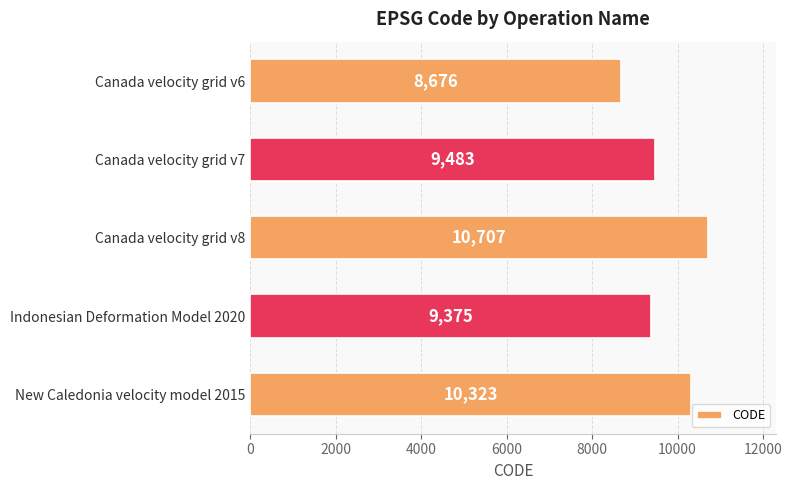

What is the difference between the second highest and second lowest values?

948